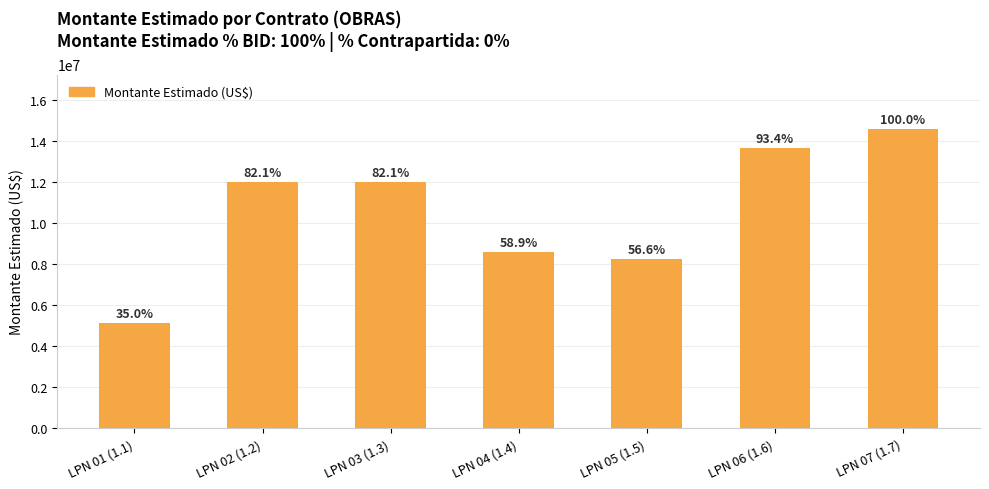

Does the chart contain any negative values?

No